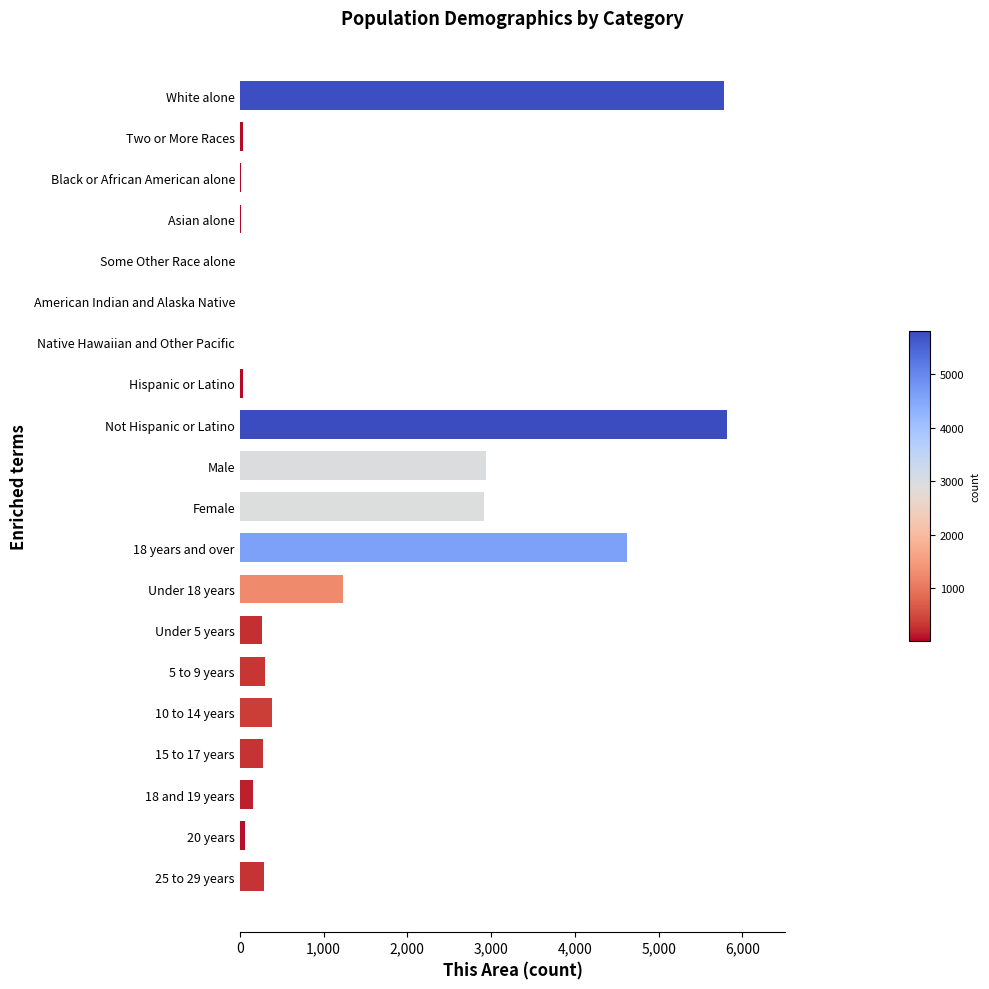

Are the bars grouped side by side (vs. stacked)?

No